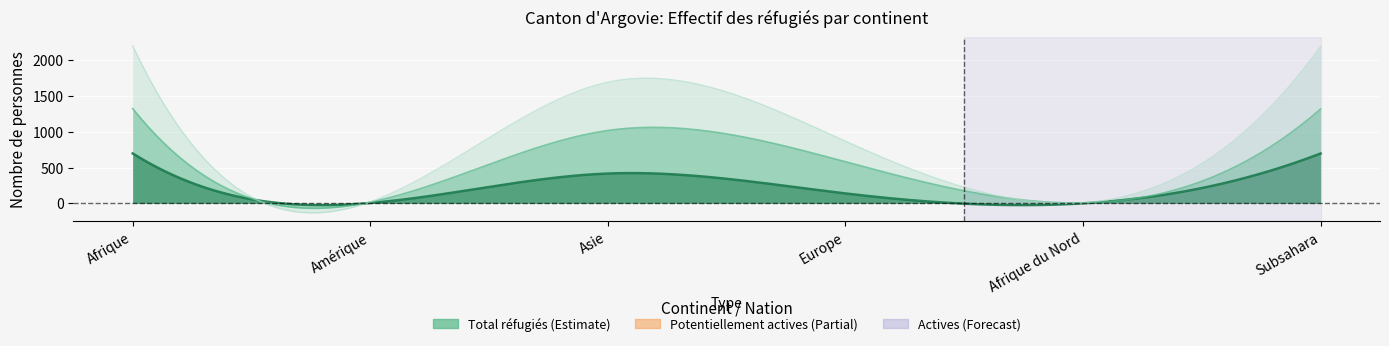

At which label does Personnes actives first exceed 416?

Afrique